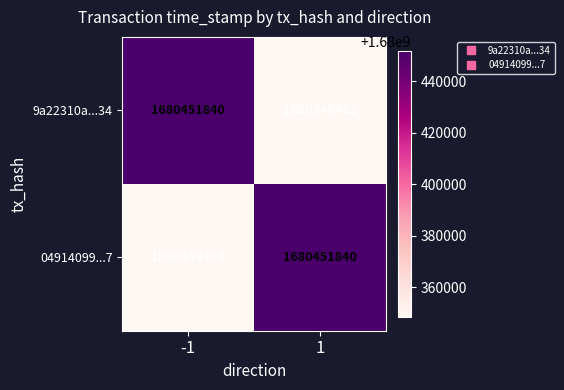

What is the sum of the 9a22310a...34 values at -1 and 1?

3360800323